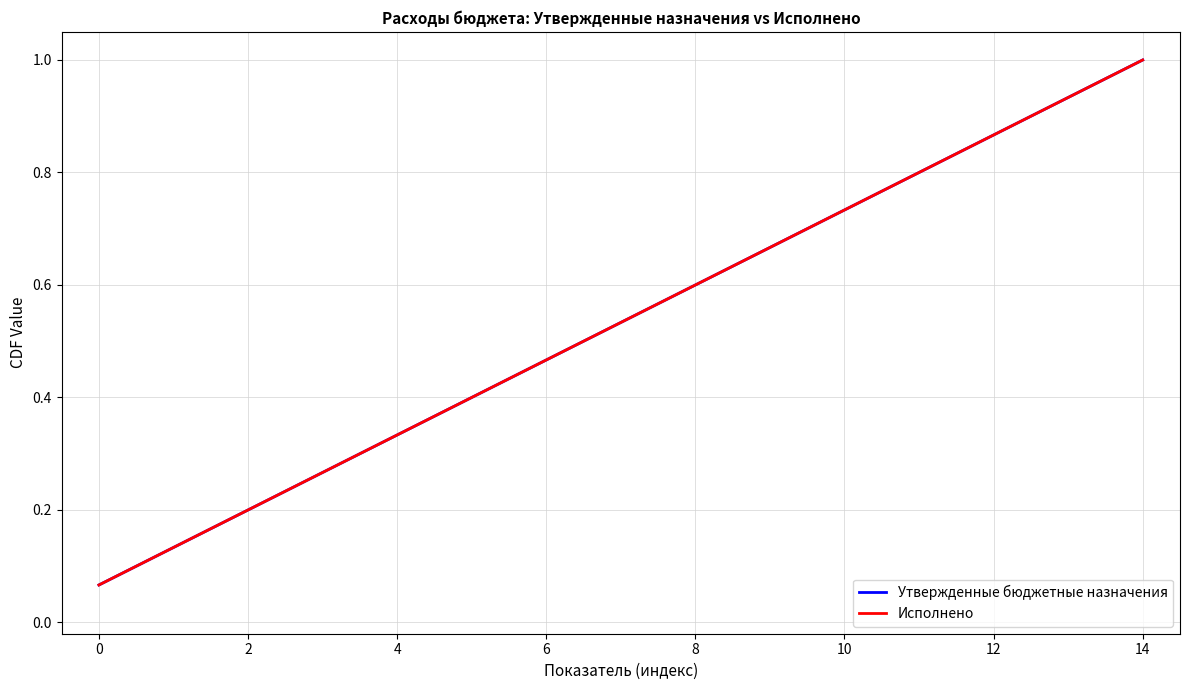

At which category is the sum across all series the highest?

14